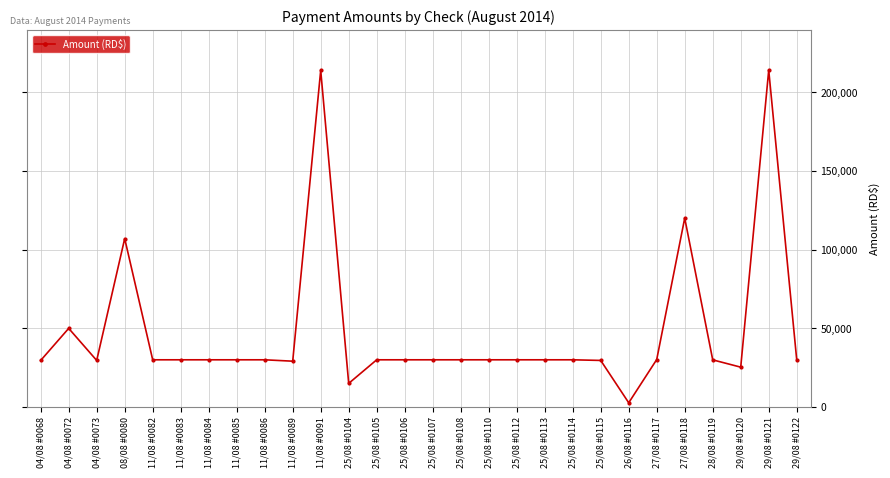

How many lines are shown in the chart?

1